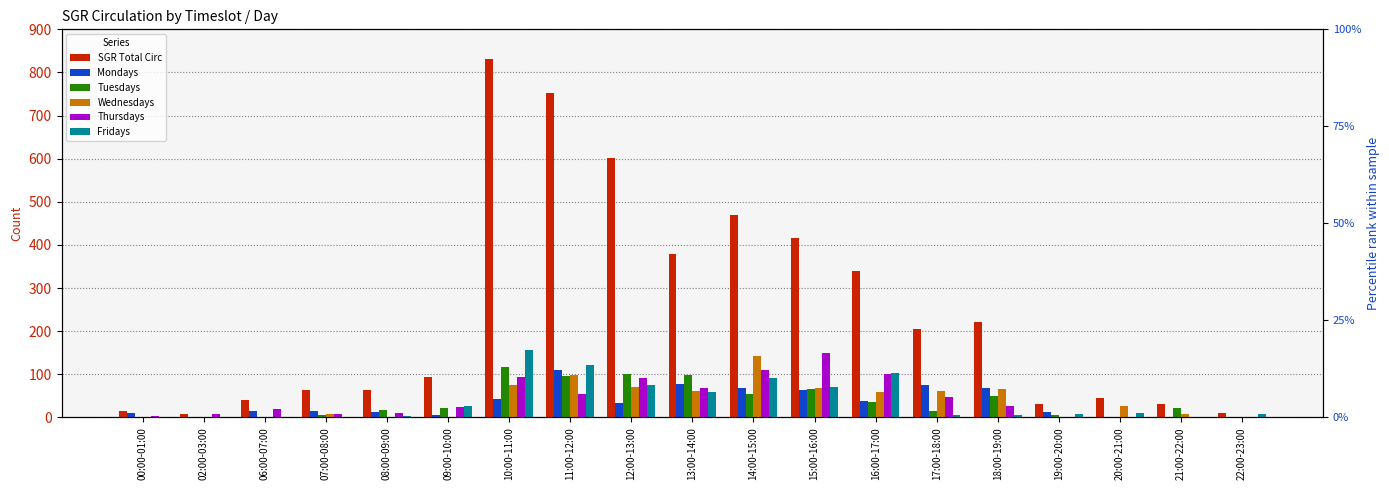

List the series in order of their peak value, highest first.

SGR Total Circ, Fridays, Thursdays, Wednesdays, Tuesdays, Mondays